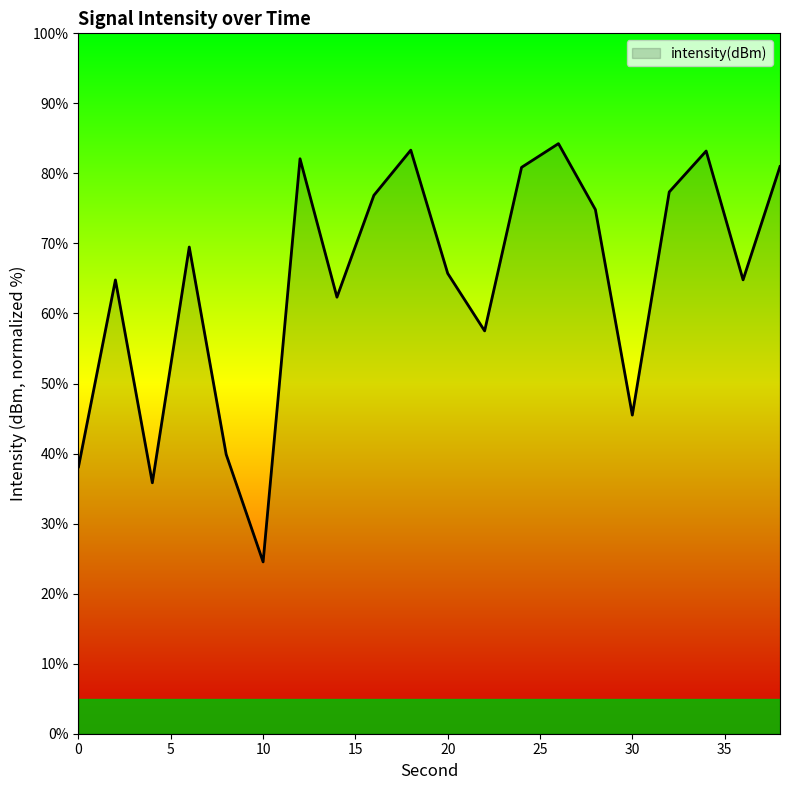

What is the greatest value displayed?

84.3